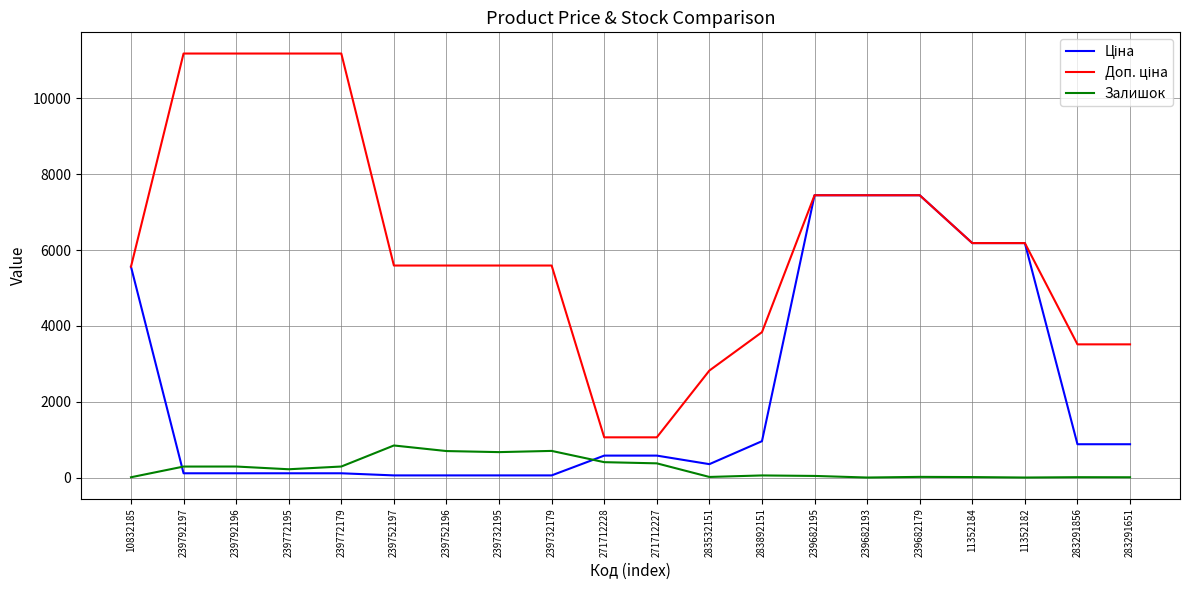

What is the greatest value displayed?

11182.0